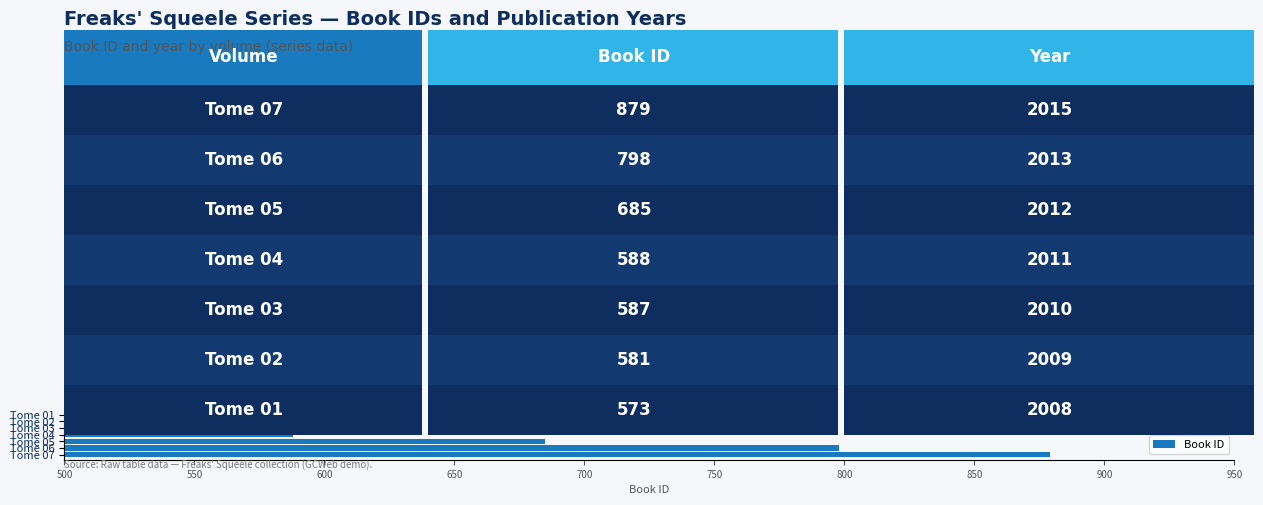

What is the greatest value displayed?

879